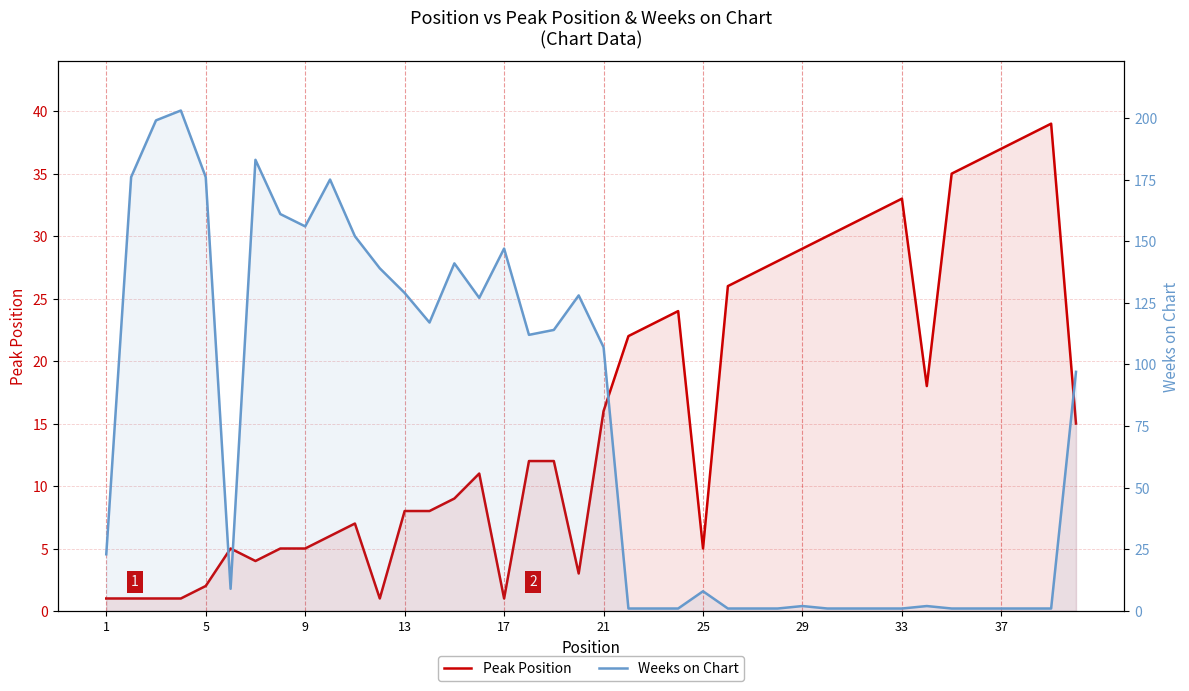

Reading left to right, what are all the values shown in this chart?

Peak Position: 1	1	1	1	2	5	4	5	5	6	7	1	8	8	9	11	1	12	12	3	16	22	23	24	5	26	27	28	29	30	31	32	33	18	35	36	37	38	39	15
Weeks on Chart: 23	176	199	203	176	9	183	161	156	175	152	139	129	117	141	127	147	112	114	128	107	1	1	1	8	1	1	1	2	1	1	1	1	2	1	1	1	1	1	97